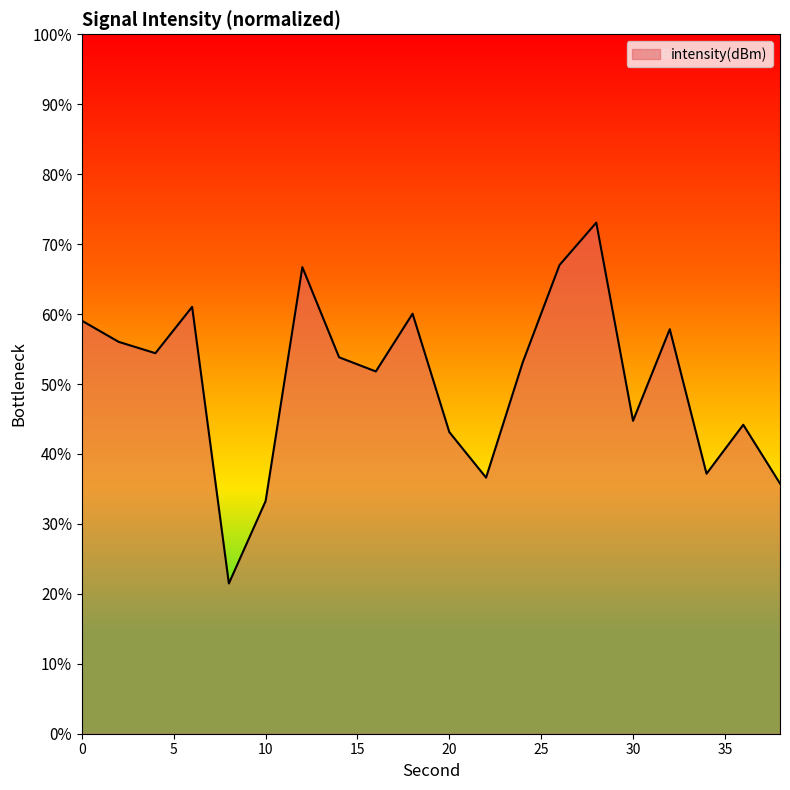

What is the smallest value displayed?

21.5